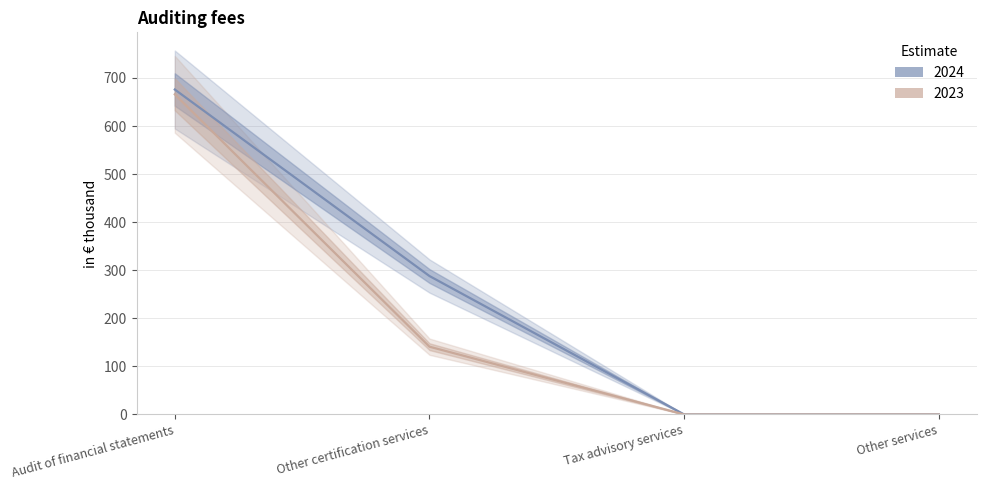

Which series has the widest spread of values?

2024